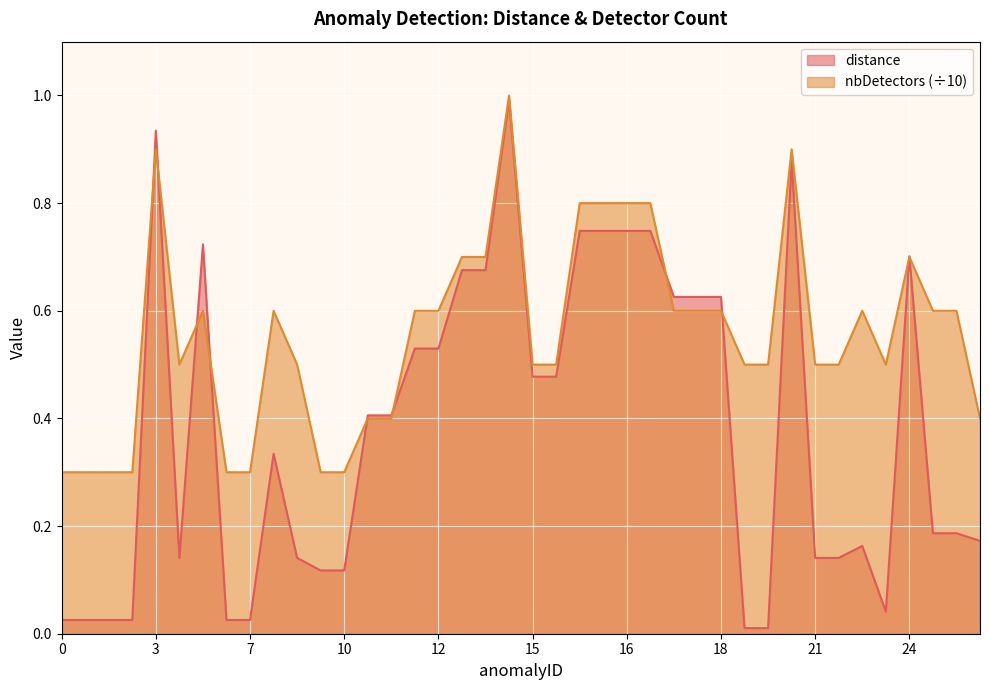

At which category does the chart reach its peak across all series?

14